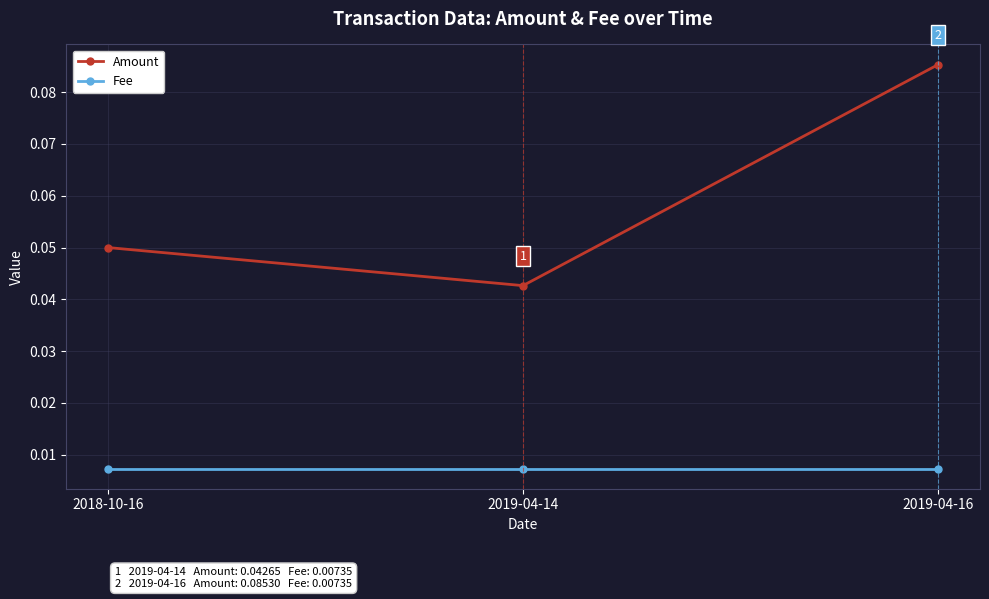

Count the Amount values in the range 0 to 1.

3